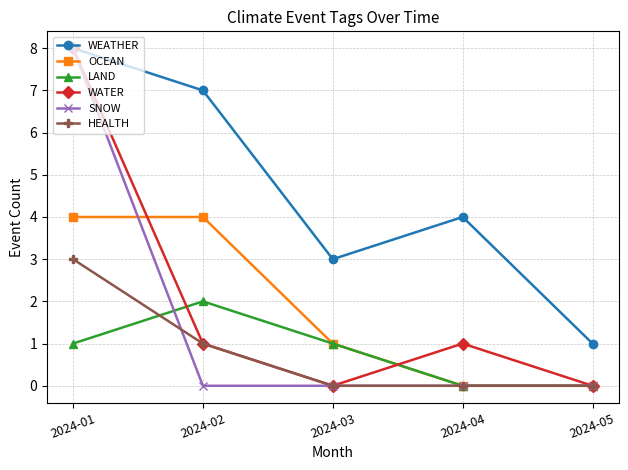

The WATER series shows 0 at 2024-04. True or false?

False